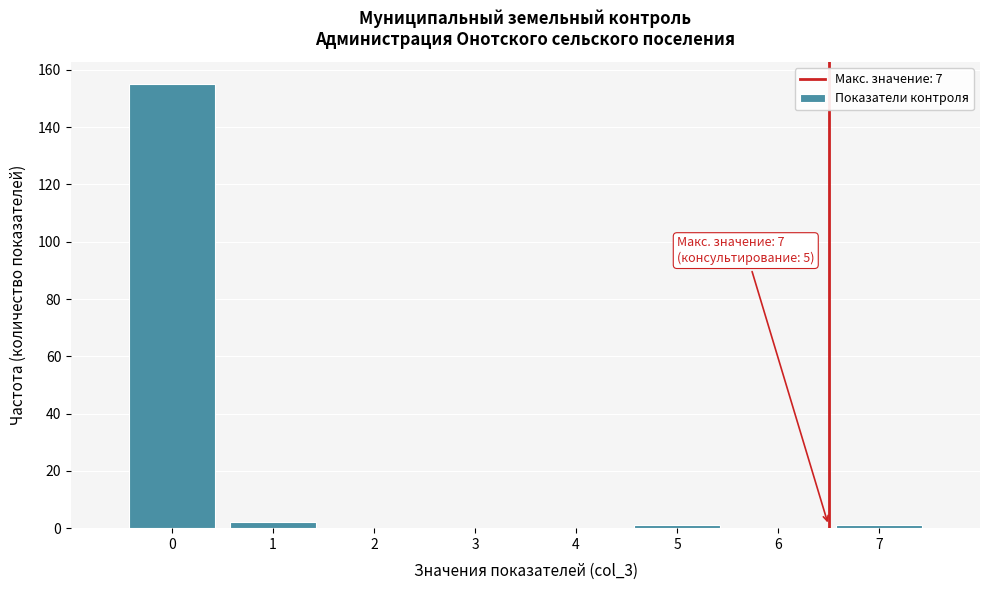

Reading right to left, list all the values displayed in this chart.

7=1	6=0	5=1	4=0	3=0	2=0	1=2	0=155